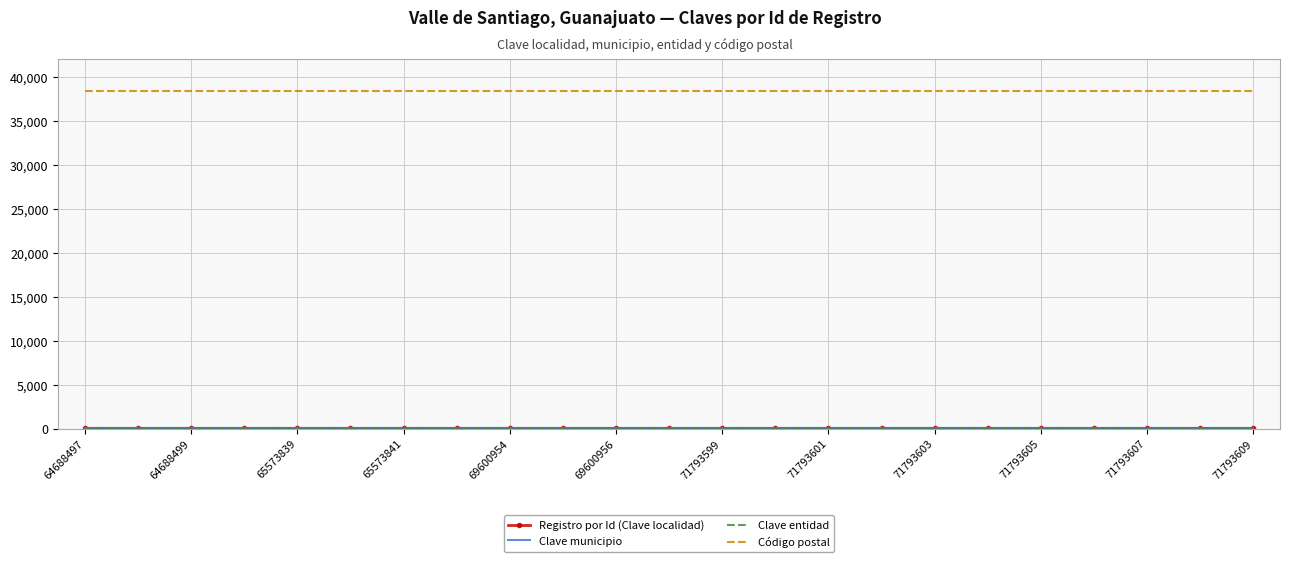

The Clave municipio series shows 17 at 69600956. True or false?

False